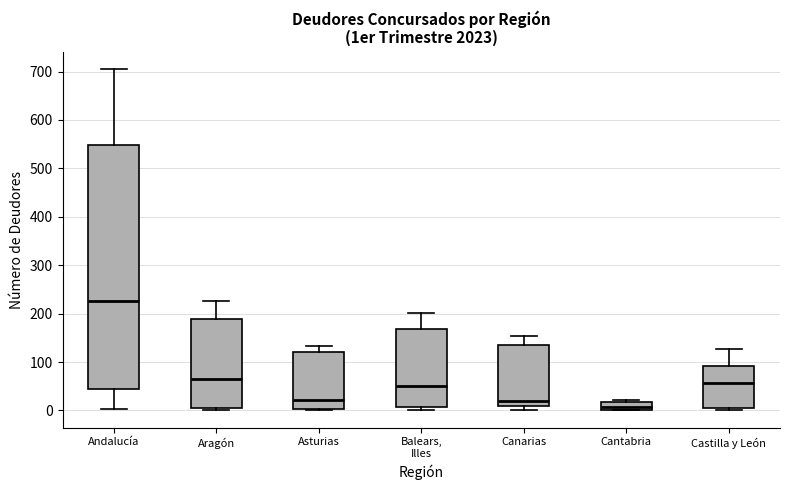

Reading left to right, read every box against the y-axis: the position of its median line, the range the box covers, and the ends of its whiskers. The values are not printed on the chart, so give them approximately, as read against the axis.

Andalucía: median 230, box 40 to 550, whiskers 0 to 710
Aragón: median 70, box 10 to 190, whiskers 0 to 230
Asturias: median 20, box 0 to 120, whiskers 0 to 130
Balears, Illes: median 50, box 10 to 170, whiskers 0 to 200
Canarias: median 20, box 10 to 140, whiskers 0 to 150
Cantabria: median 10, box 0 to 20, whiskers 0 to 20 (just above the box's upper edge)
Castilla y León: median 60, box 10 to 90, whiskers 0 to 130